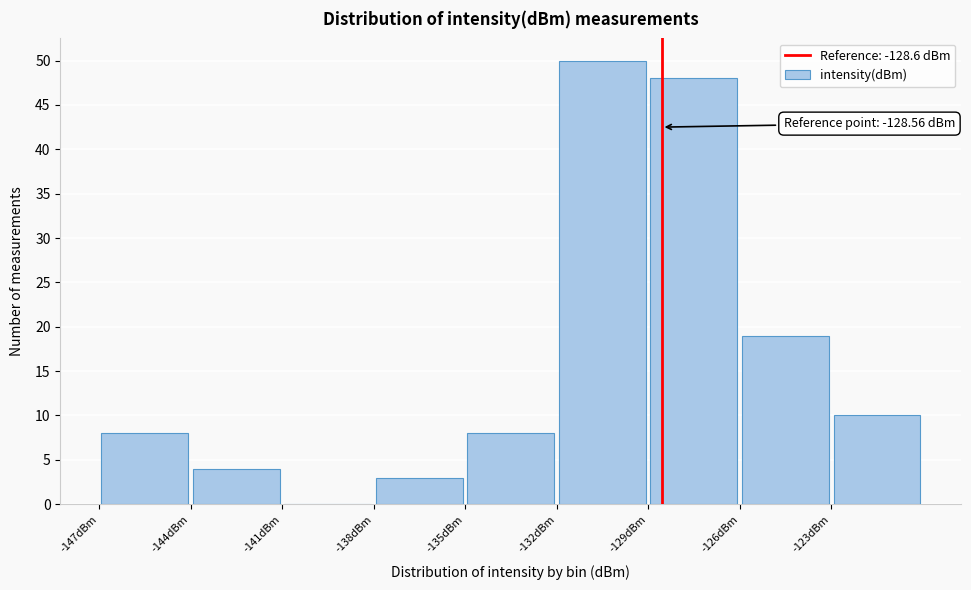

Which range on the x-axis has the tallest bar?

-132 to -129